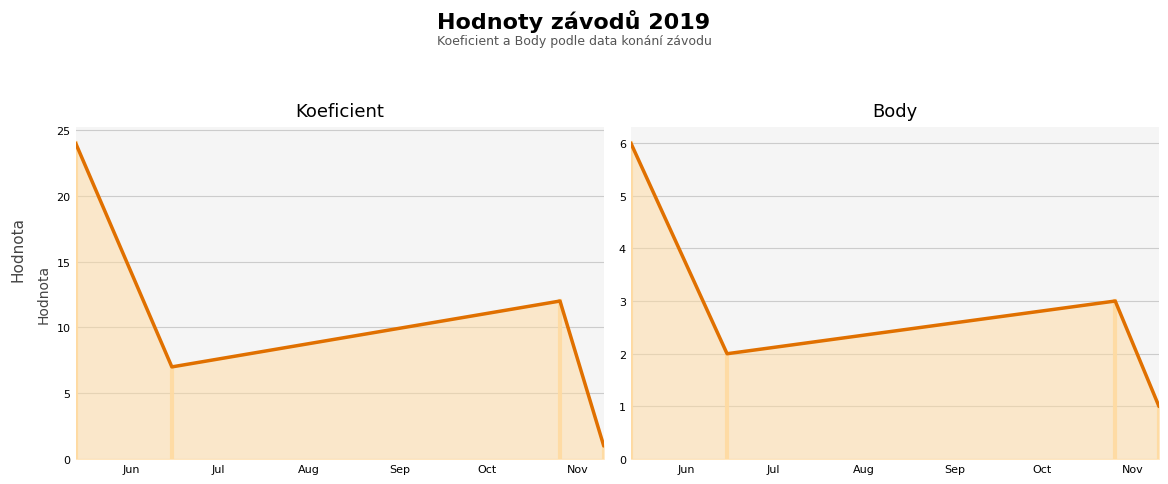

Is the value of Body at Sep greater than the value of Koeficient at Sep?

No